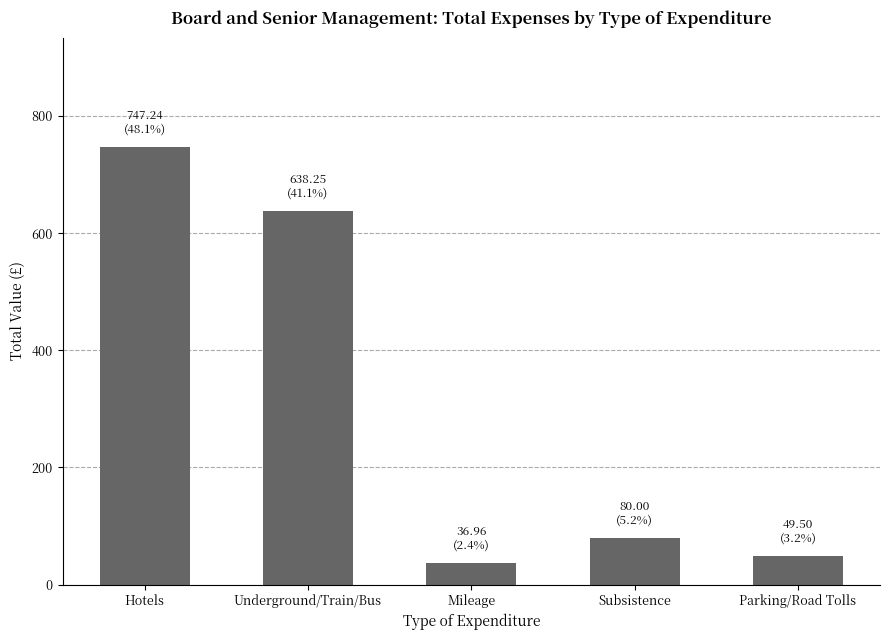

What is the smallest value displayed?

37.0